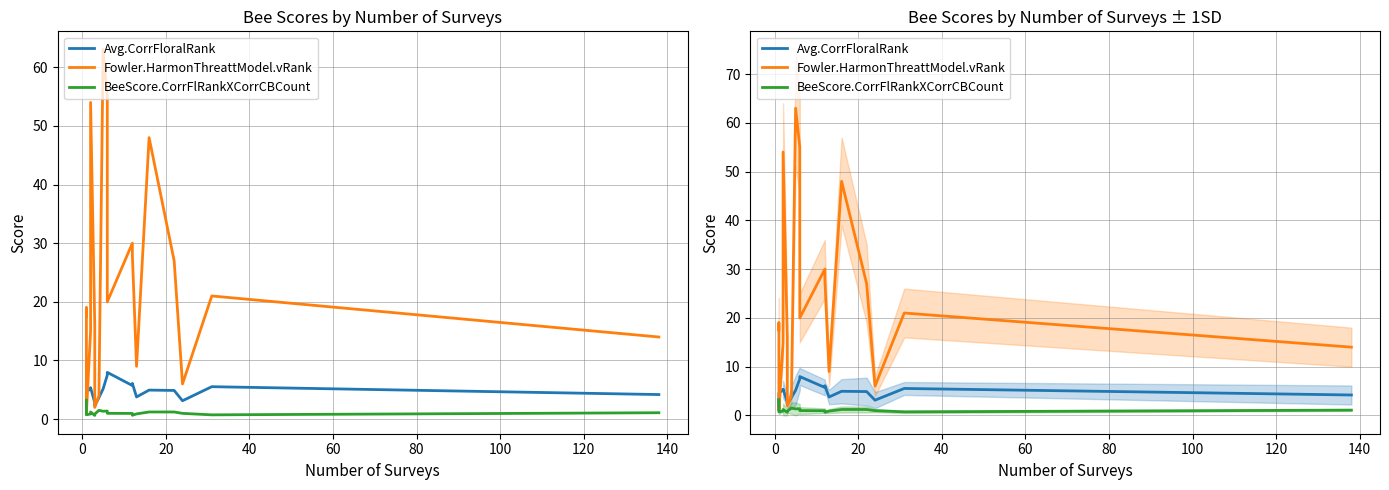

Which series ends up on top after the final intersection of Avg.CorrFloralRank and Fowler.HarmonThreattModel.vRank?

Fowler.HarmonThreattModel.vRank